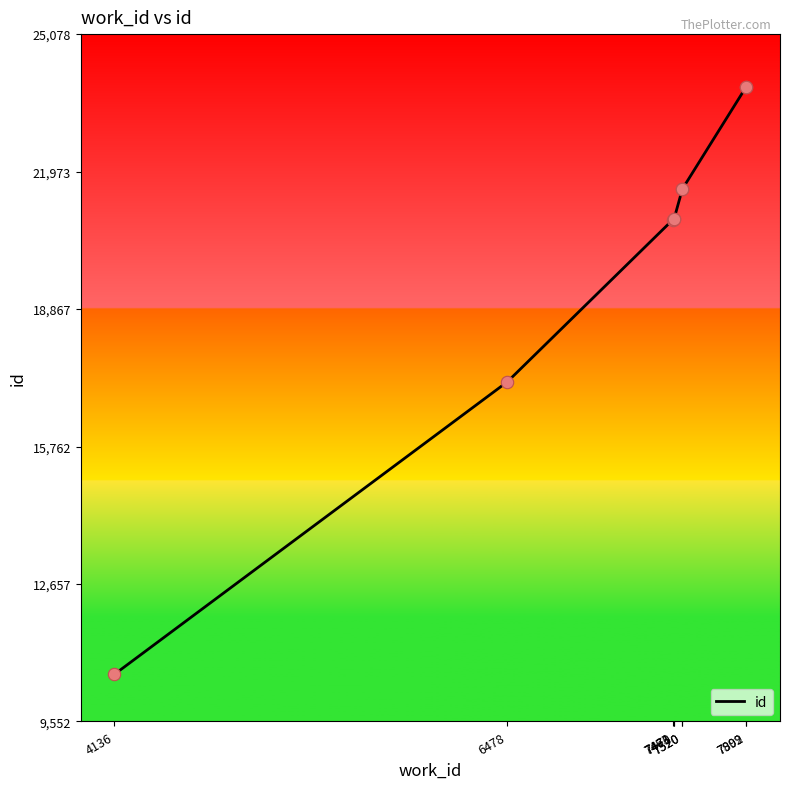

What is the change in value from 7520 to 7520?

+3